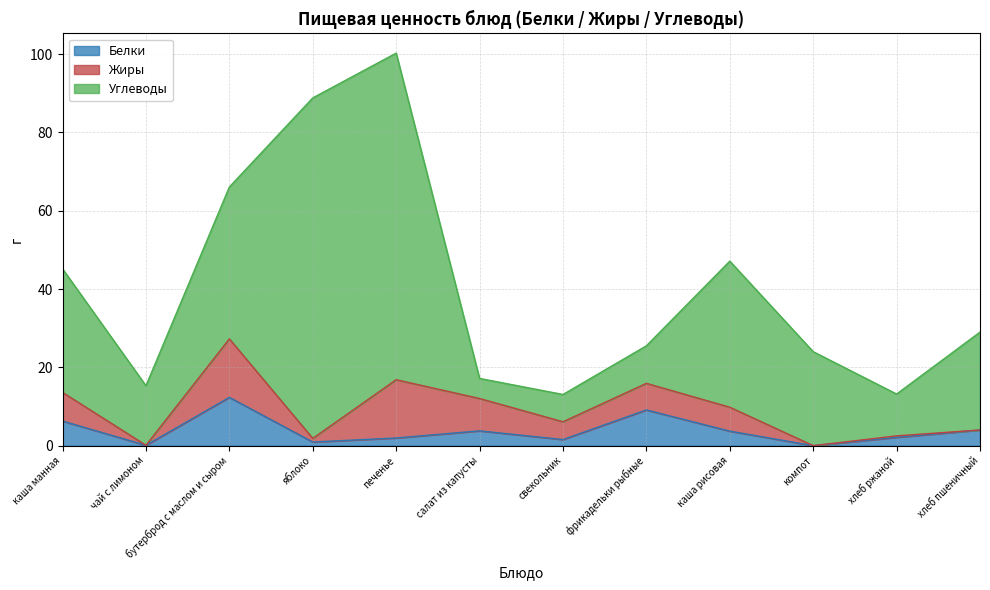

Where does the Белки series first go above 3?

каша манная